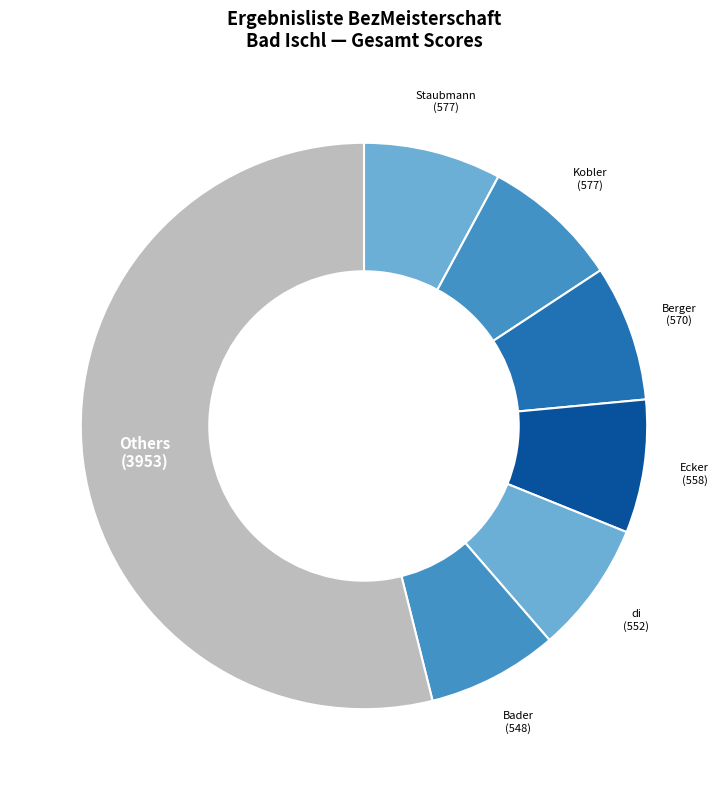

What is the majority slice?

Others